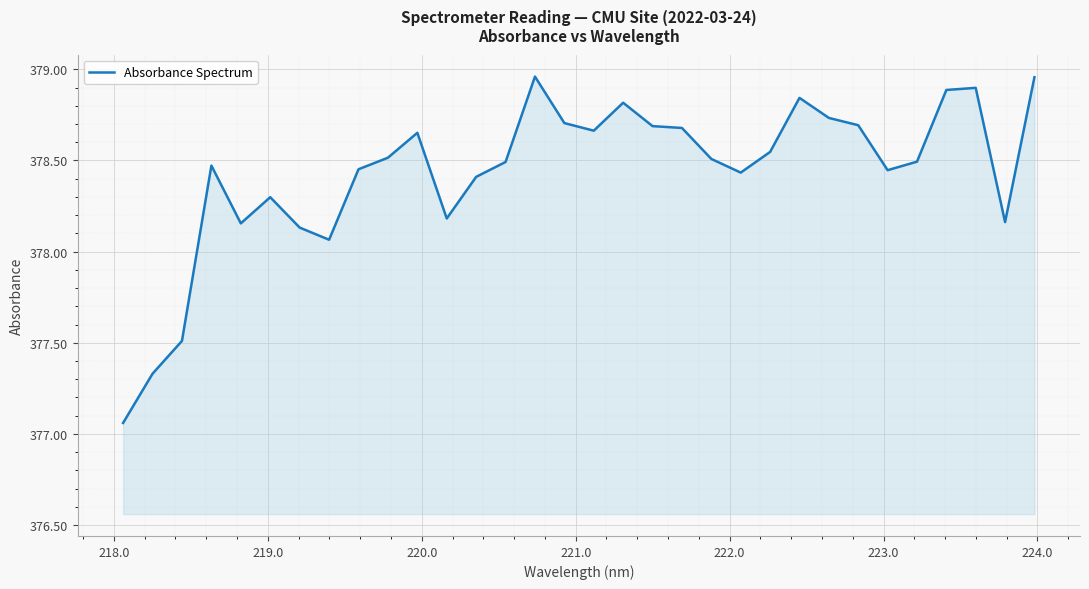

What is the difference between the maximum and minimum values?

1.9